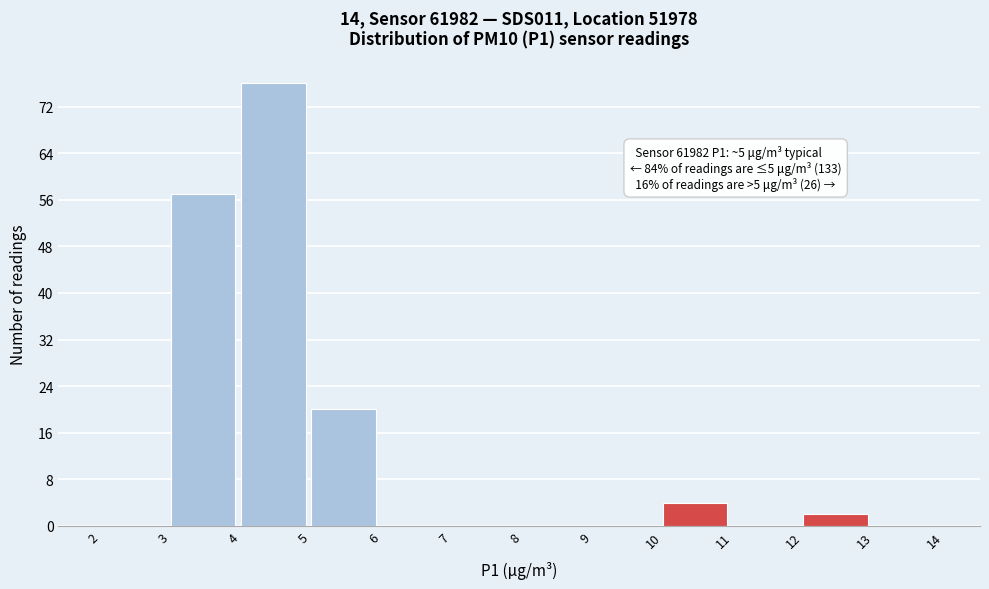

Which range on the x-axis has the tallest bar?

4 to 5